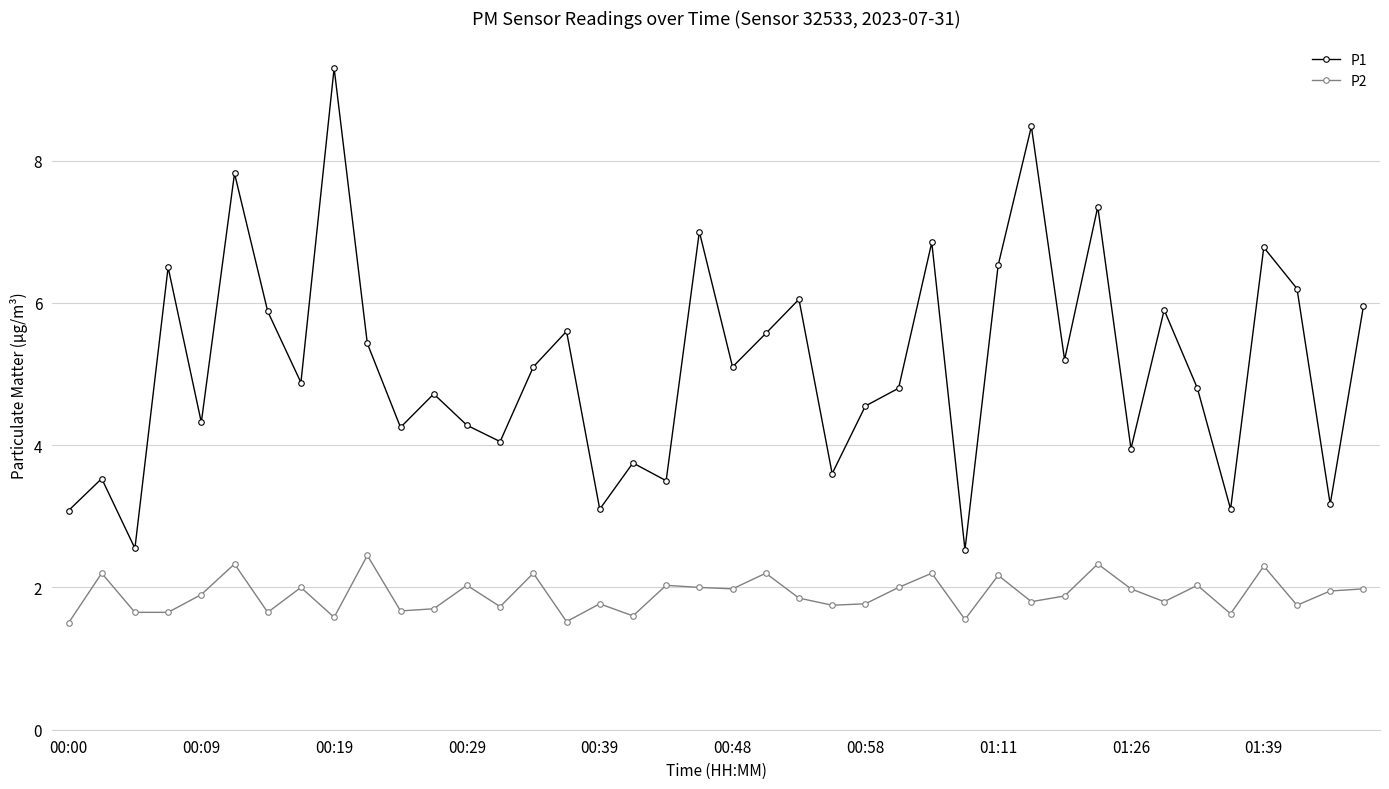

What is the maximum value for P1?

9.3